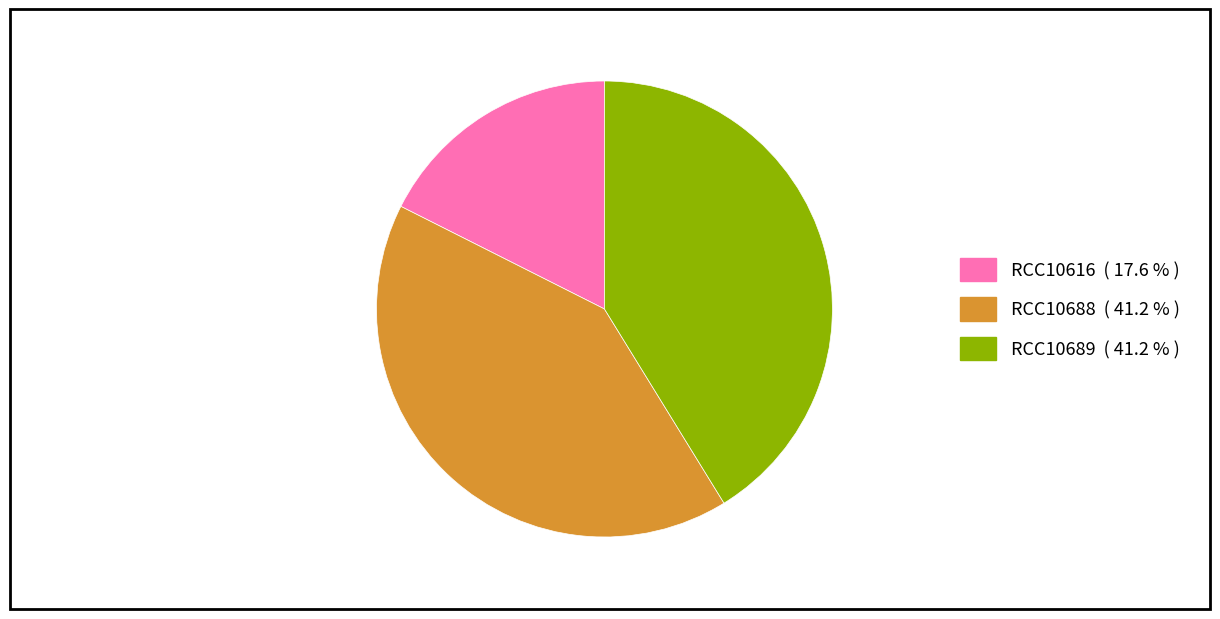

The RCC10616 slice represents 23% of the pie. True or false?

False